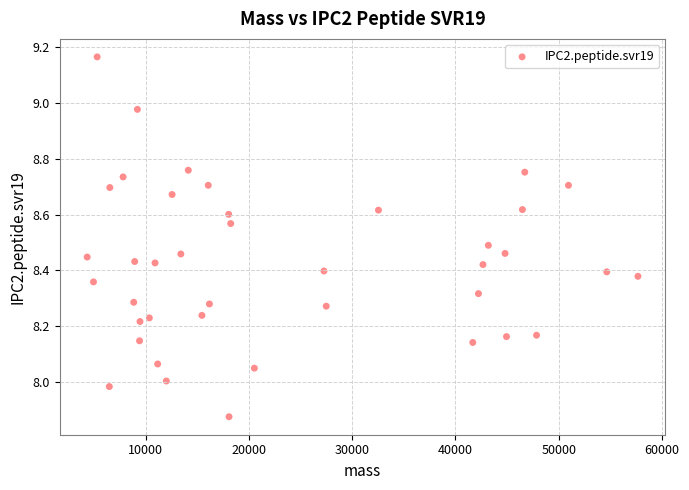

What is the range of Y values (max minus min)?

1.3